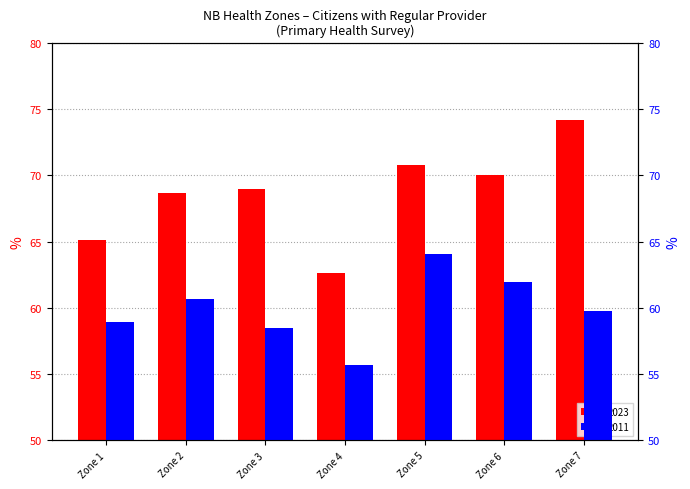

Which series has the largest range (max minus min)?

2023